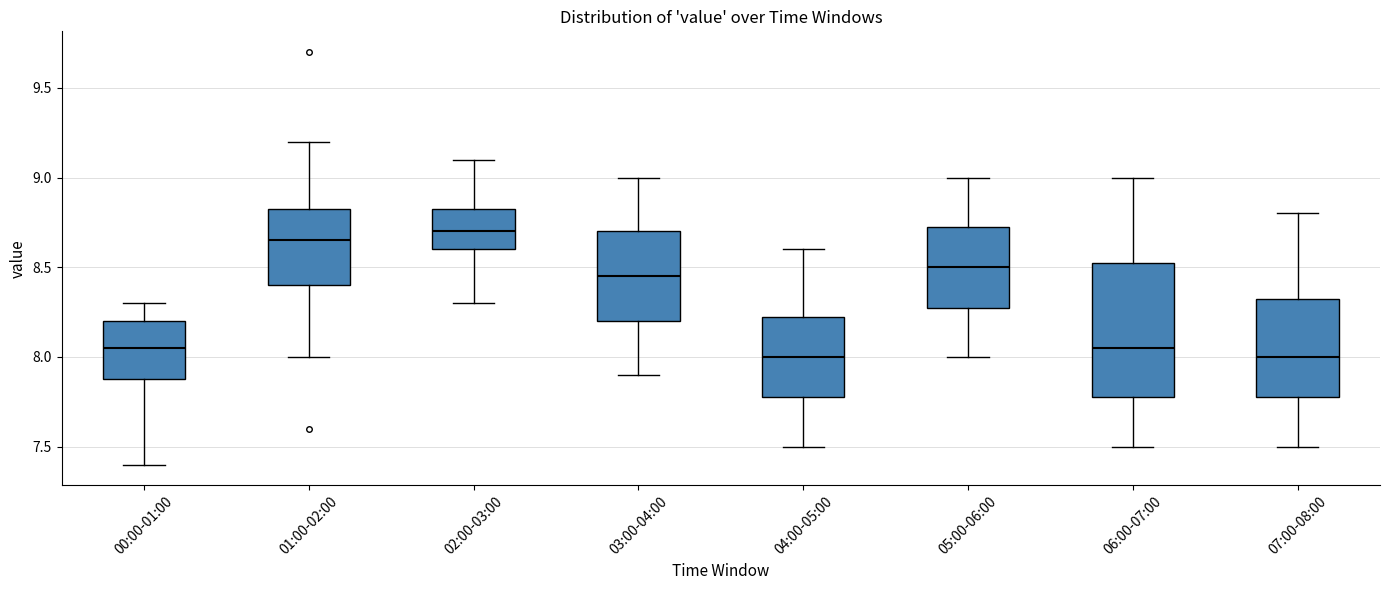

Reading left to right, read every box against the y-axis: the position of its median line, the range the box covers, and the ends of its whiskers. The values are not printed on the chart, so give them approximately, as read against the axis.

00:00-01:00: median 8.05, box 7.90 to 8.20, whiskers 7.40 to 8.30
01:00-02:00: median 8.65, box 8.40 to 8.85, whiskers 8.00 to 9.20
02:00-03:00: median 8.70, box 8.60 to 8.85, whiskers 8.30 to 9.10
03:00-04:00: median 8.45, box 8.20 to 8.70, whiskers 7.90 to 9.00
04:00-05:00: median 8.00, box 7.80 to 8.25, whiskers 7.50 to 8.60
05:00-06:00: median 8.50, box 8.30 to 8.75, whiskers 8.00 to 9.00
06:00-07:00: median 8.05, box 7.80 to 8.55, whiskers 7.50 to 9.00
07:00-08:00: median 8.00, box 7.80 to 8.35, whiskers 7.50 to 8.80